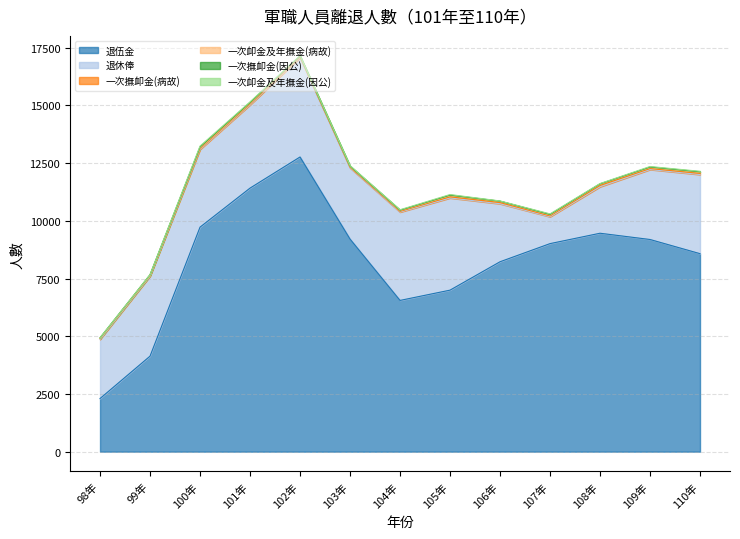

Where do 一次卹金及年撫金(病故) and 一次撫卹金(因公) first cross each other?

100年 and 101年